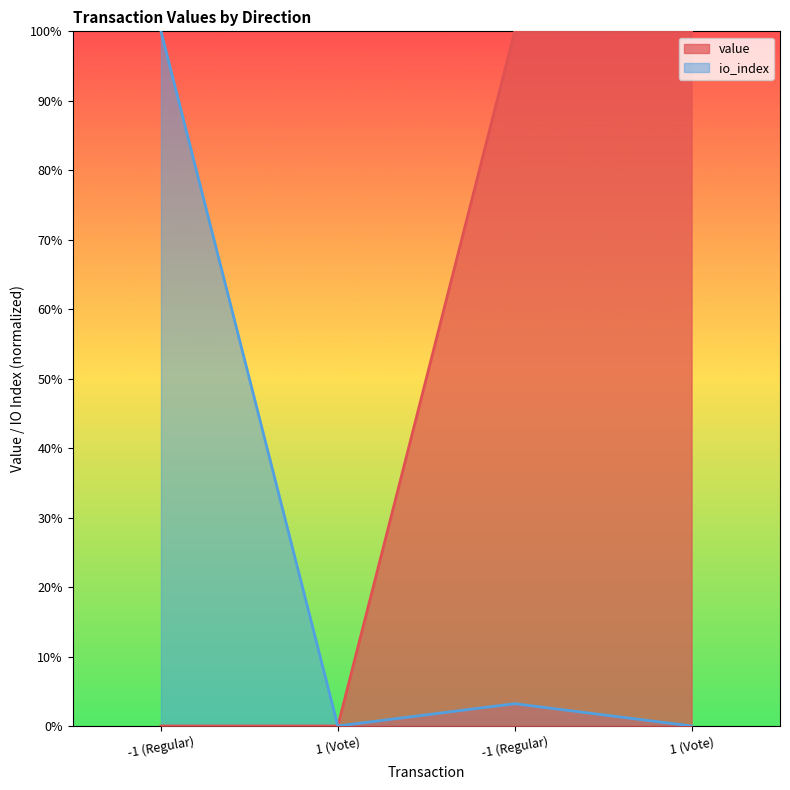

True or false: io_index and value intersect in this chart.

False